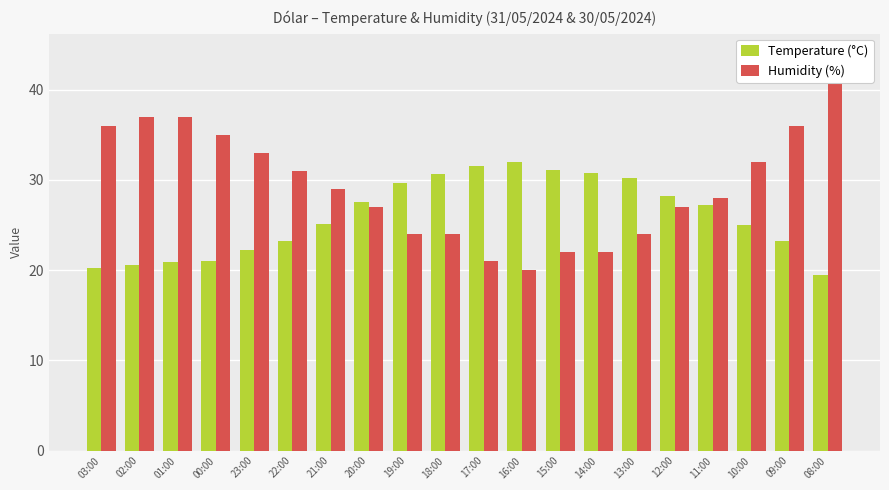

Which has a higher value, 22:00 or 19:00?

19:00